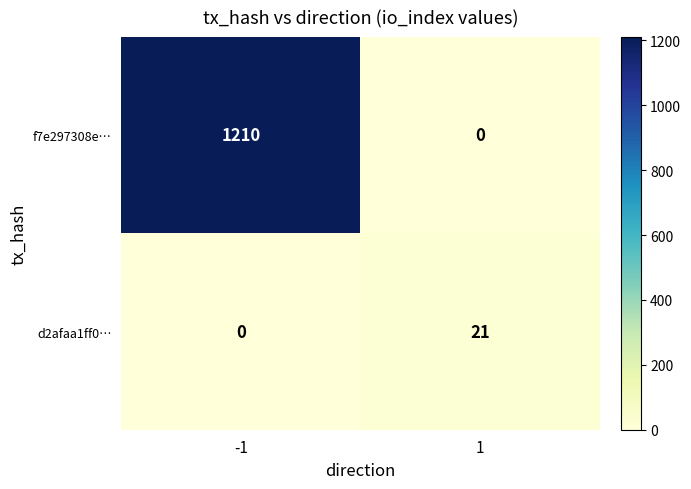

The d2afaa1ff0… series shows 0 at -1. True or false?

True